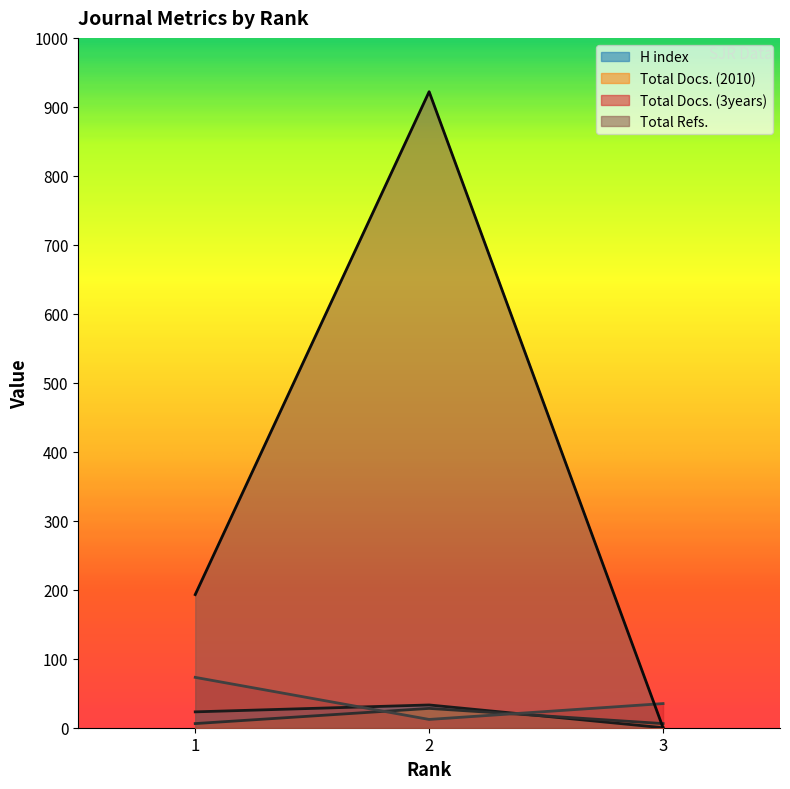

What is the difference between the H index values at 3 and 1?

23